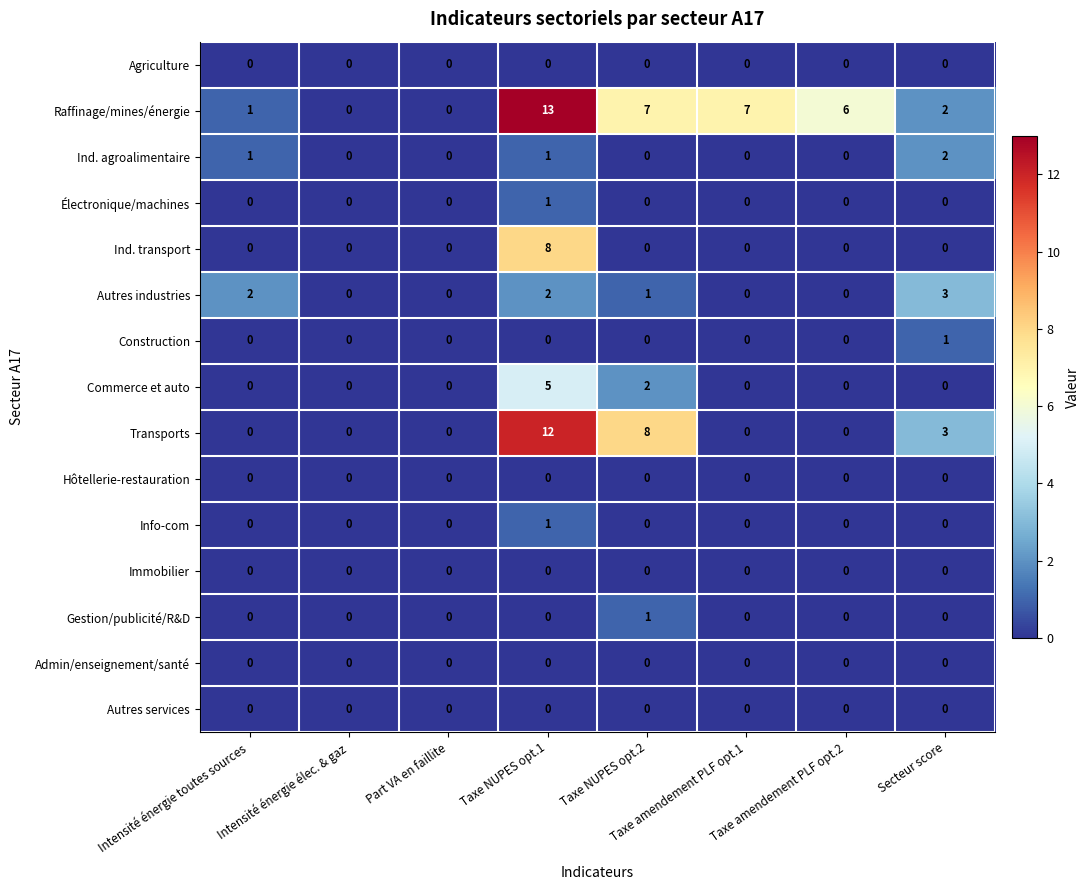

Count the Ind. agroalimentaire values in the range 0 to 1.

7